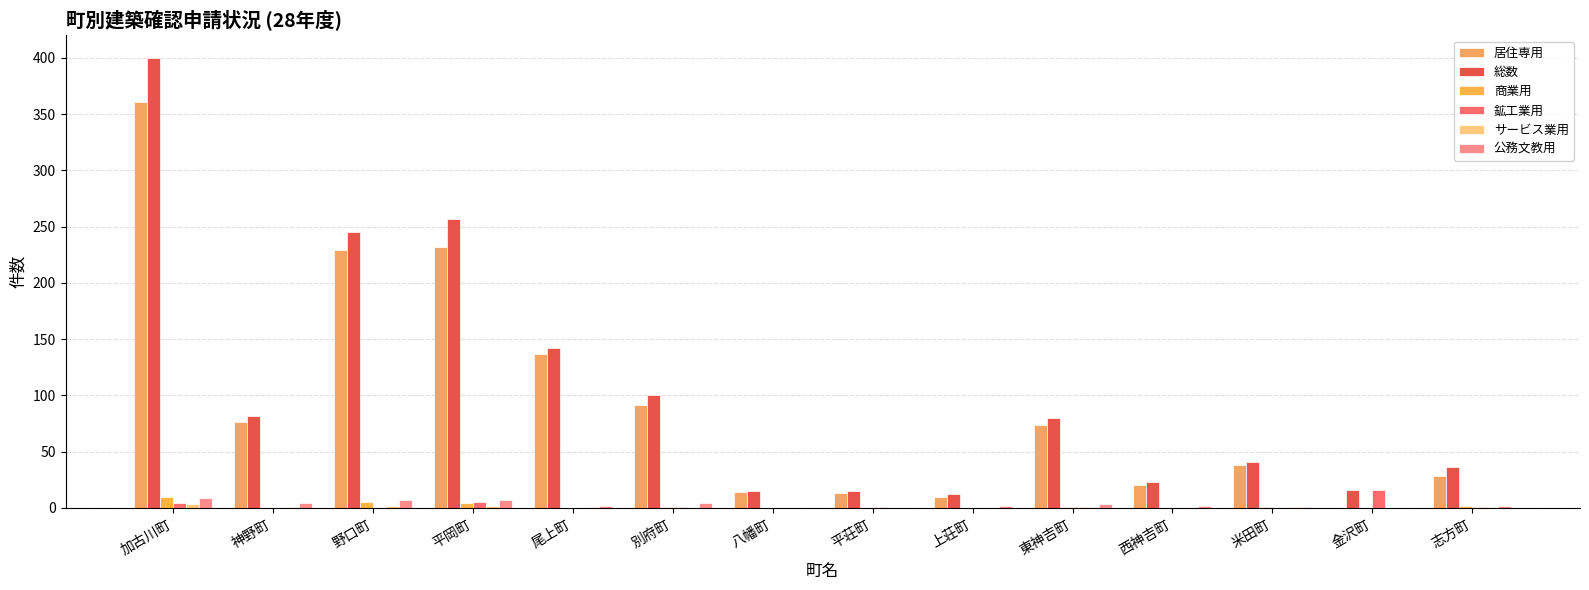

How many 商業用 values are between 0 and 2?

11